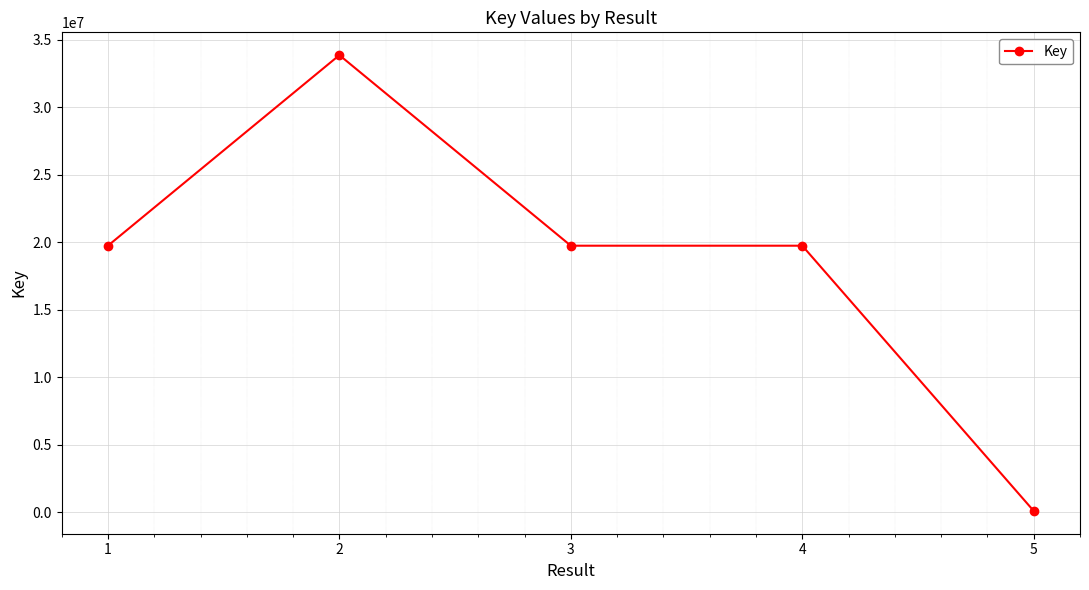

What is the change in value from 1 to 2?

+14126784